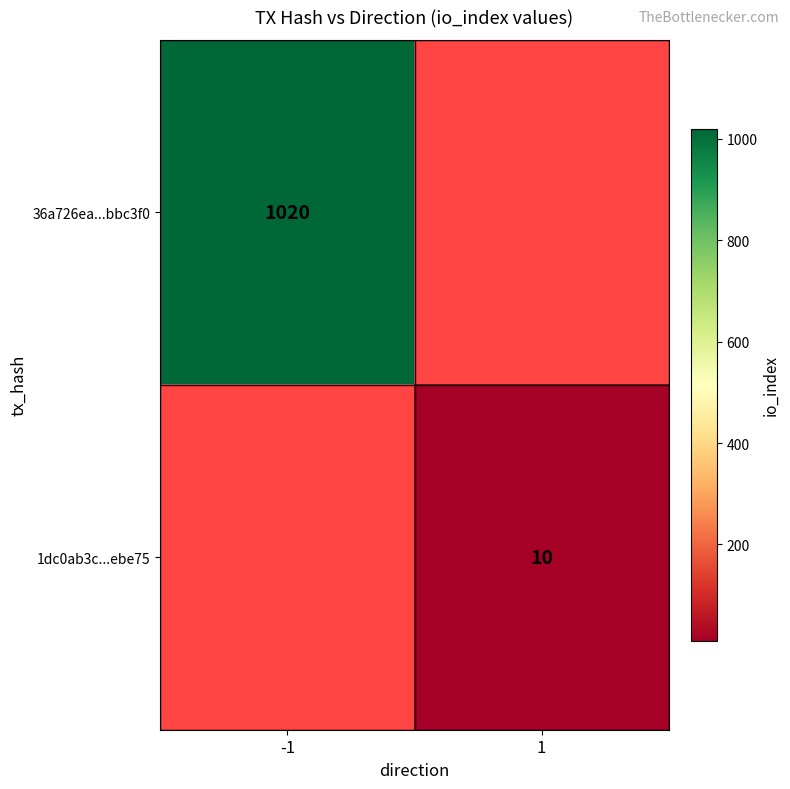

The 36a726ea...bbc3f0 series shows 1020 at -1. True or false?

True